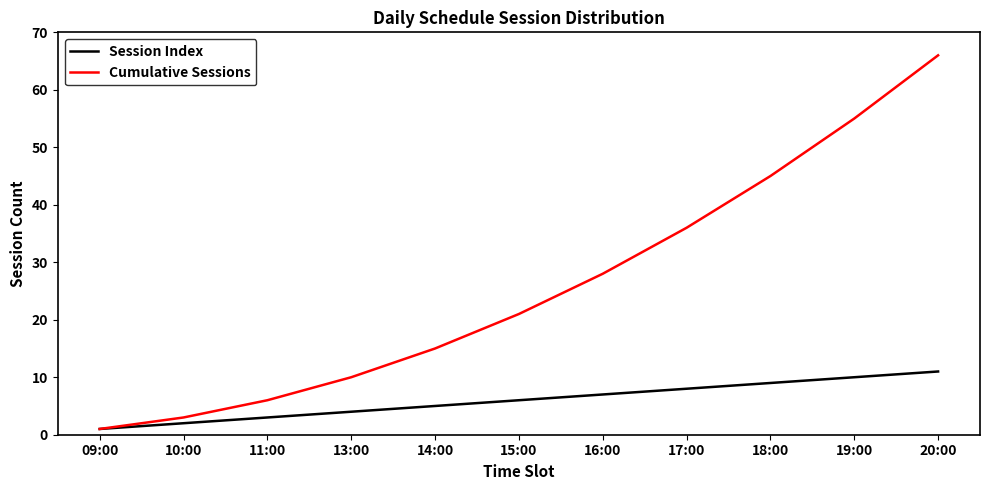

What is the total value across all series at 20:00?

77